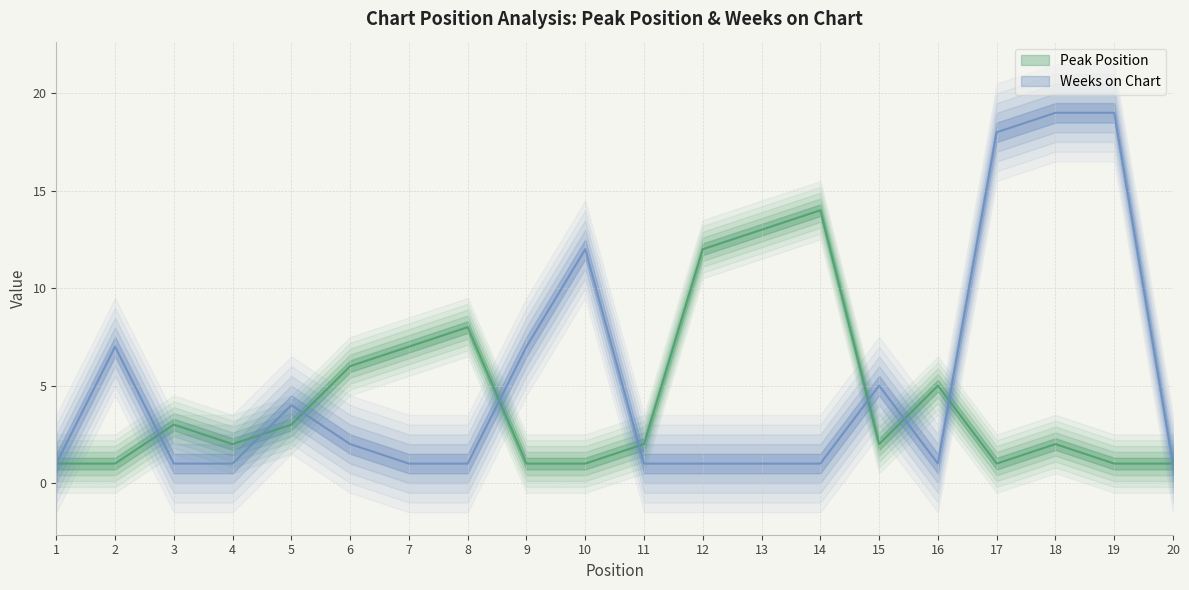

Reading left to right, what are all the values shown in this chart?

Peak Position: 1	1	3	2	3	6	7	8	1	1	2	12	13	14	2	5	1	2	1	1
Weeks on Chart: 1	7	1	1	4	2	1	1	7	12	1	1	1	1	5	1	18	19	19	1